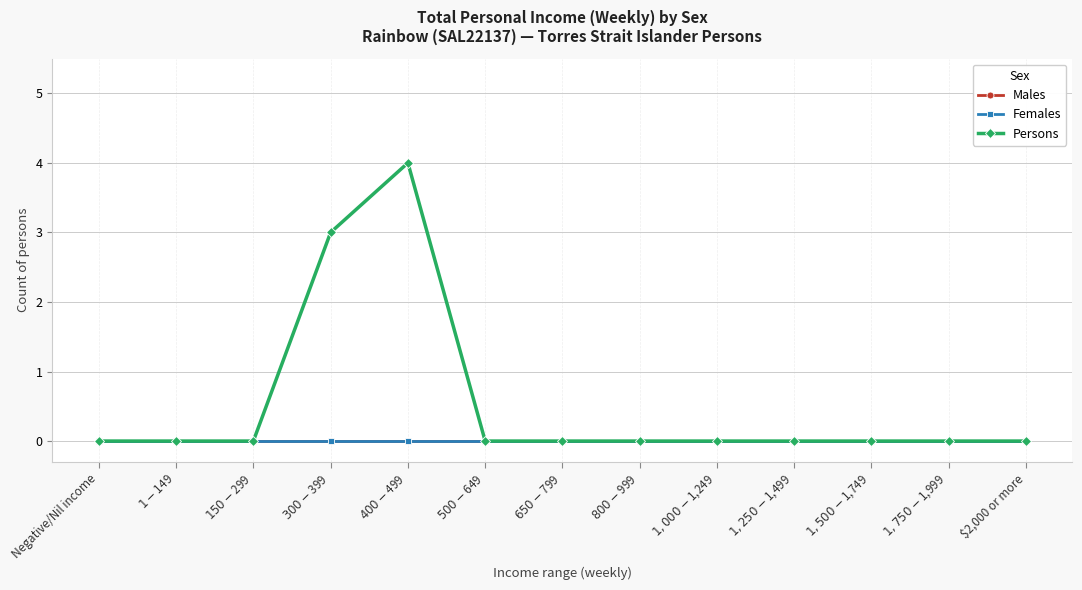

Which series has the largest range (max minus min)?

Persons